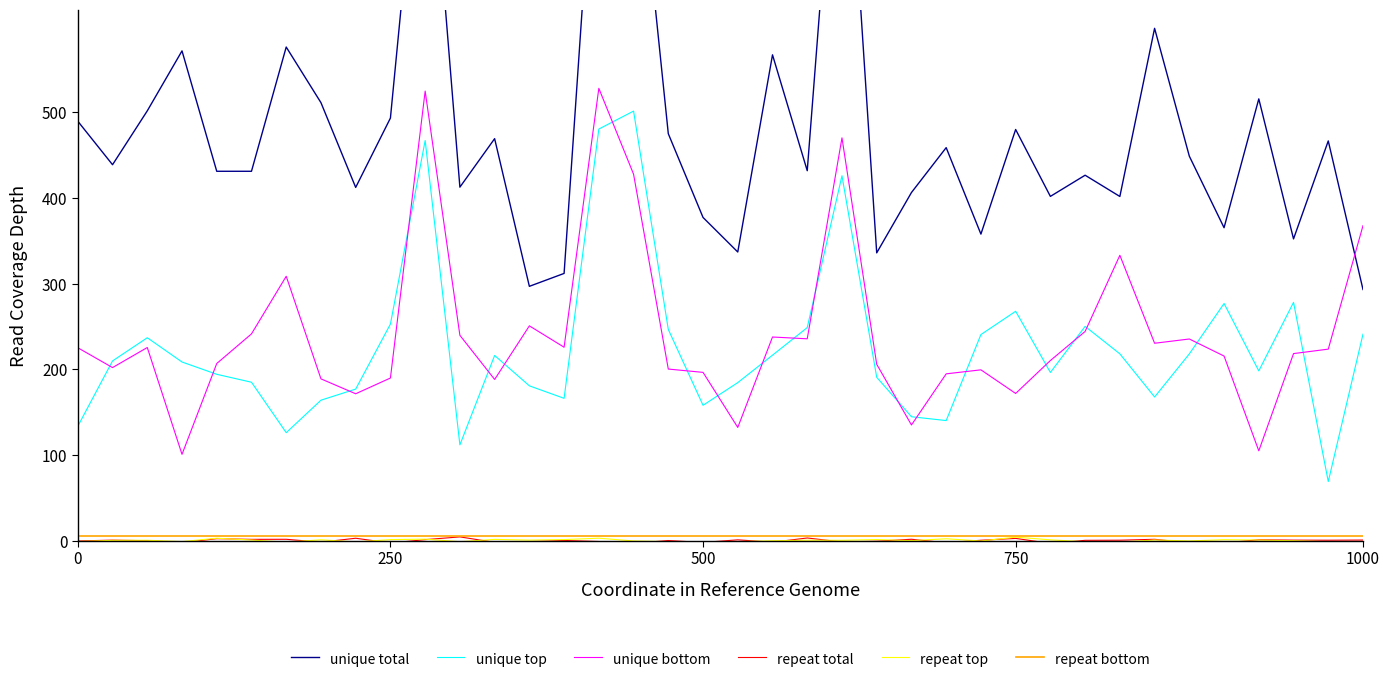

Reading left to right, transcribe all the data shown in this chart.

unique total: 489.7	438.9	501.8	571.8	431.3	431.3	576.3	511.4	412.4	493.4	912.9	412.7	469.4	296.9	312.0	905.0	869.0	475.1	377.4	337.0	567.3	431.9	955.4	336.0	406.4	458.9	357.9	480.1	401.9	426.7	401.9	598.2	448.9	365.4	515.8	352.3	466.7	293.2
unique top: 133.6	209.8	236.9	208.6	194.2	184.9	126.1	164.0	177.0	252.9	467.2	111.8	216.2	180.7	166.2	480.6	501.5	246.6	158.0	184.5	216.6	248.8	426.0	190.7	144.7	140.2	240.6	267.8	196.4	250.2	218.1	167.7	218.1	276.9	198.2	278.2	69.0	241.1
unique bottom: 225.2	202.1	225.5	100.7	206.8	241.4	308.7	188.9	171.5	189.9	524.9	239.7	188.2	250.8	225.8	528.1	427.9	200.3	196.5	132.2	237.8	235.7	470.3	205.9	135.1	194.8	199.4	171.9	210.3	244.2	333.2	230.5	235.5	215.5	104.9	218.4	223.6	367.8
repeat total: -0.4	0.6	-0.1	-2.3	2.3	1.5	1.6	-1.8	2.8	-2.8	1.2	4.4	-2.0	-1.1	0.2	-1.0	-3.1	0.1	-2.1	0.9	-1.8	3.1	-1.6	-0.6	1.6	-2.5	0.5	2.6	-3.2	0.4	0.5	1.6	-2.5	-2.6	1.0	0.6	0.5	0.7
repeat top: -1.0	0.3	0.4	-1.1	2.8	0.7	-1.8	1.0	-1.5	1.2	1.7	-1.2	1.4	0.6	1.2	2.8	-0.4	-1.1	-1.3	-1.2	-0.1	0.5	0.4	1.2	0.0	2.2	-0.4	4.1	0.9	-1.3	-1.6	0.7	-0.3	1.1	0.7	-0.1	-1.3	-2.3
repeat bottom: 5.0	5.0	5.0	5.0	5.0	5.0	5.0	5.0	5.0	5.0	5.0	5.0	5.0	5.0	5.0	5.0	5.0	5.0	5.0	5.0	5.0	5.0	5.0	5.0	5.0	5.0	5.0	5.0	5.0	5.0	5.0	5.0	5.0	5.0	5.0	5.0	5.0	5.0